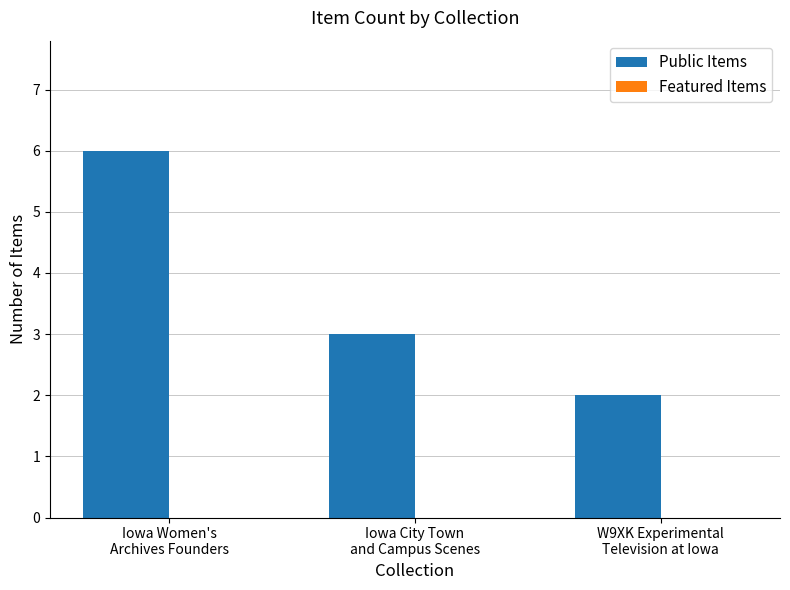

What is the greatest value displayed?

6